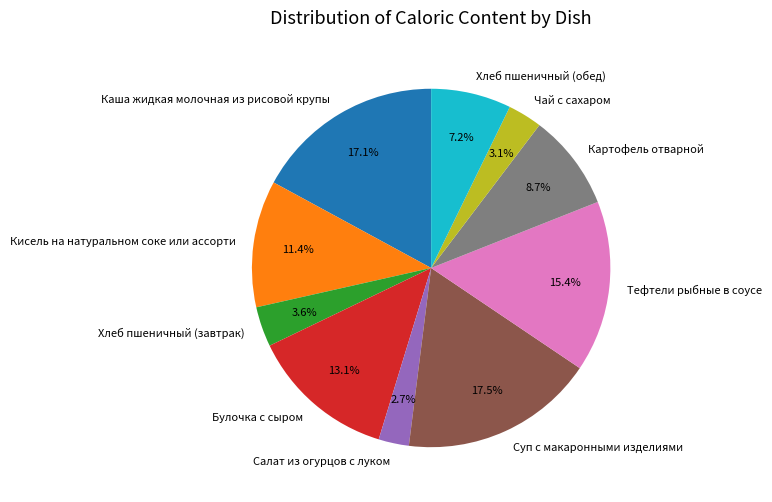

To the nearest percent, what is the difference between the Булочка с сыром and Тефтели рыбные в соусе slice percentages?

2%